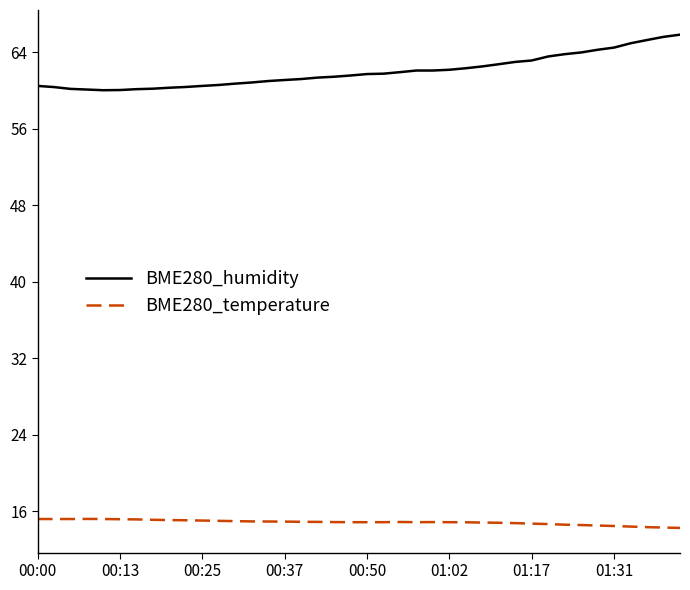

What is the difference between the maximum and minimum values in the BME280_humidity series?

5.8